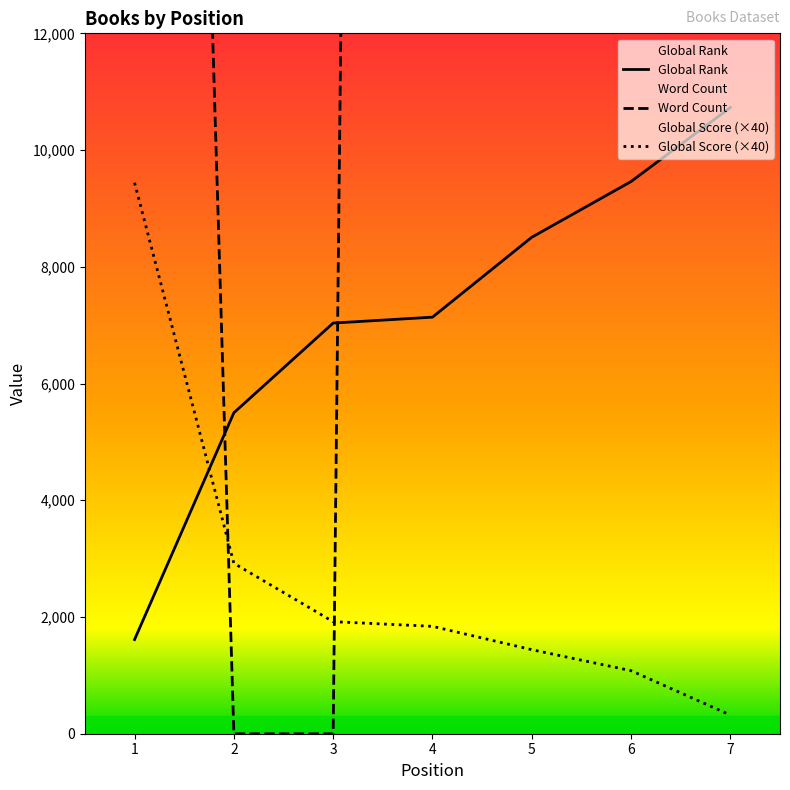

Which series has the largest total across all categories?

Word Count